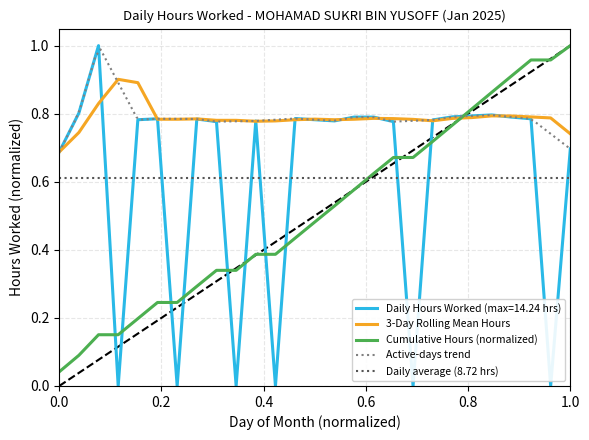

True or false: Cumulative Hours (normalized) and Daily Hours Worked (max=14.24 hrs) intersect in this chart.

True